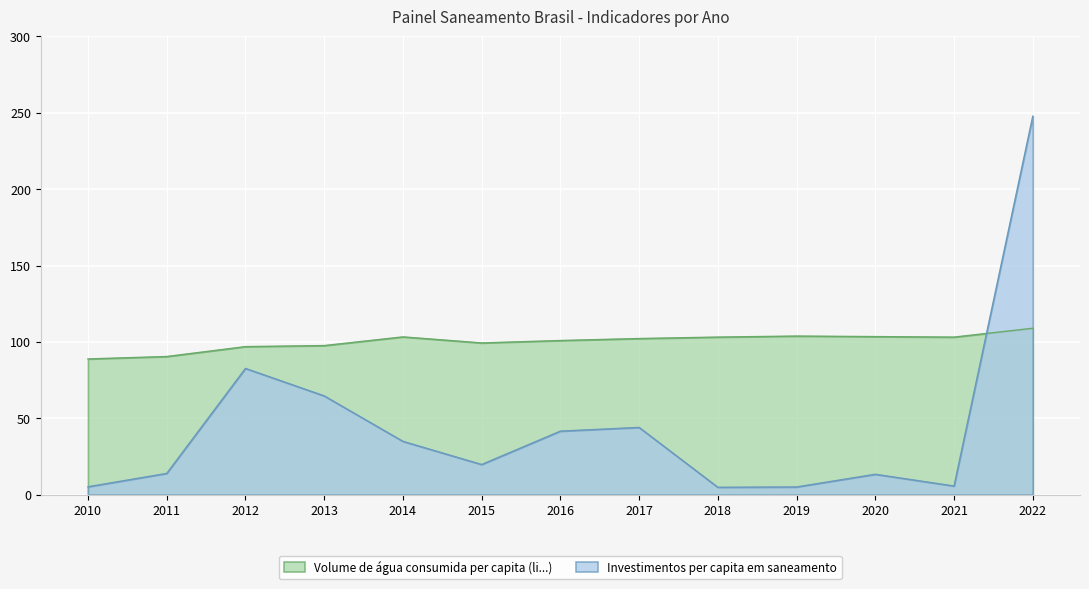

How many distinct data groups are displayed?

2